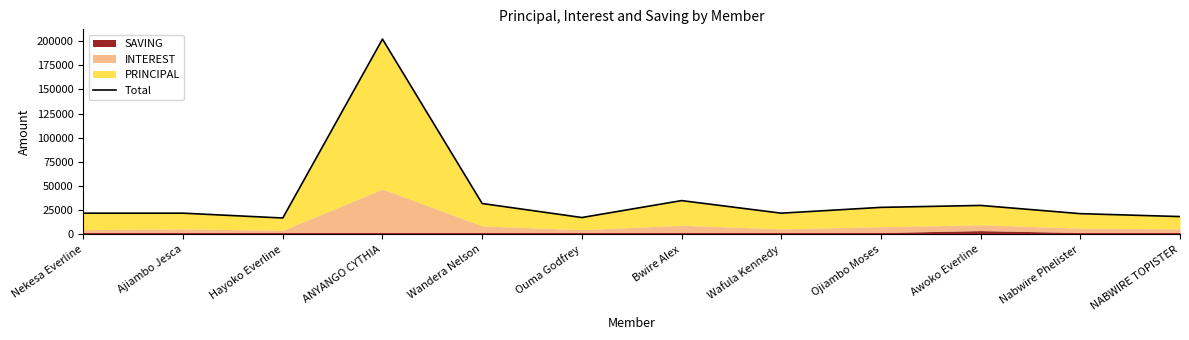

What position from the right is Nekesa Everline?

12